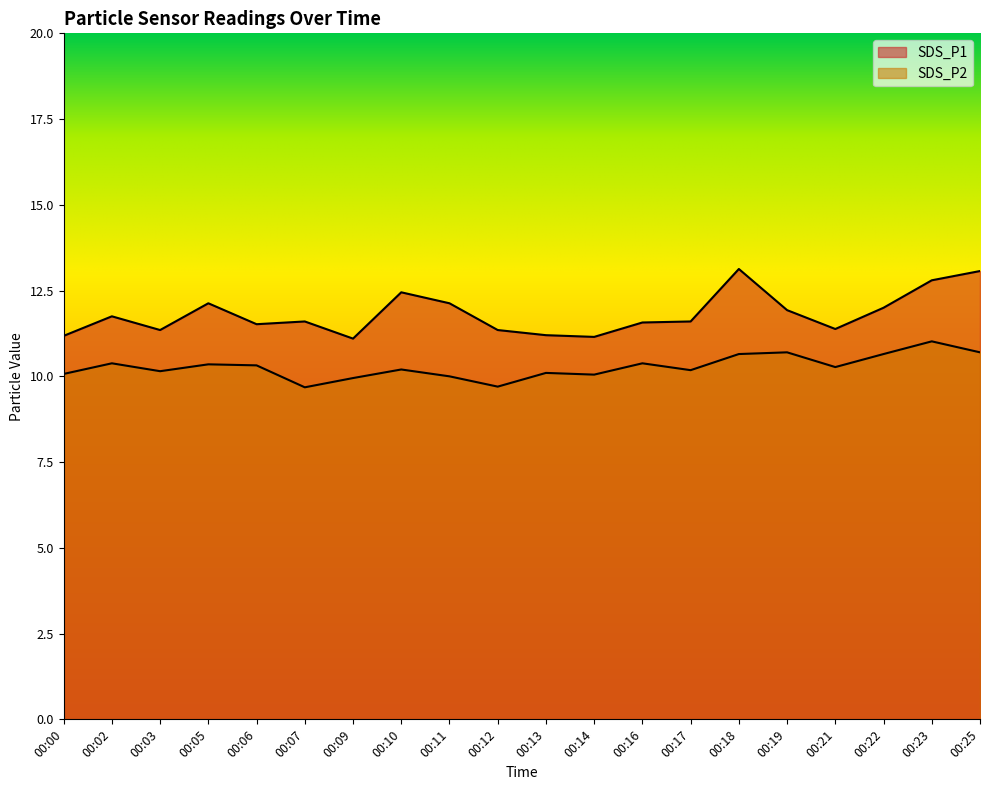

Is the value of SDS_P1 at 00:06 greater than the value of SDS_P2 at 00:21?

Yes